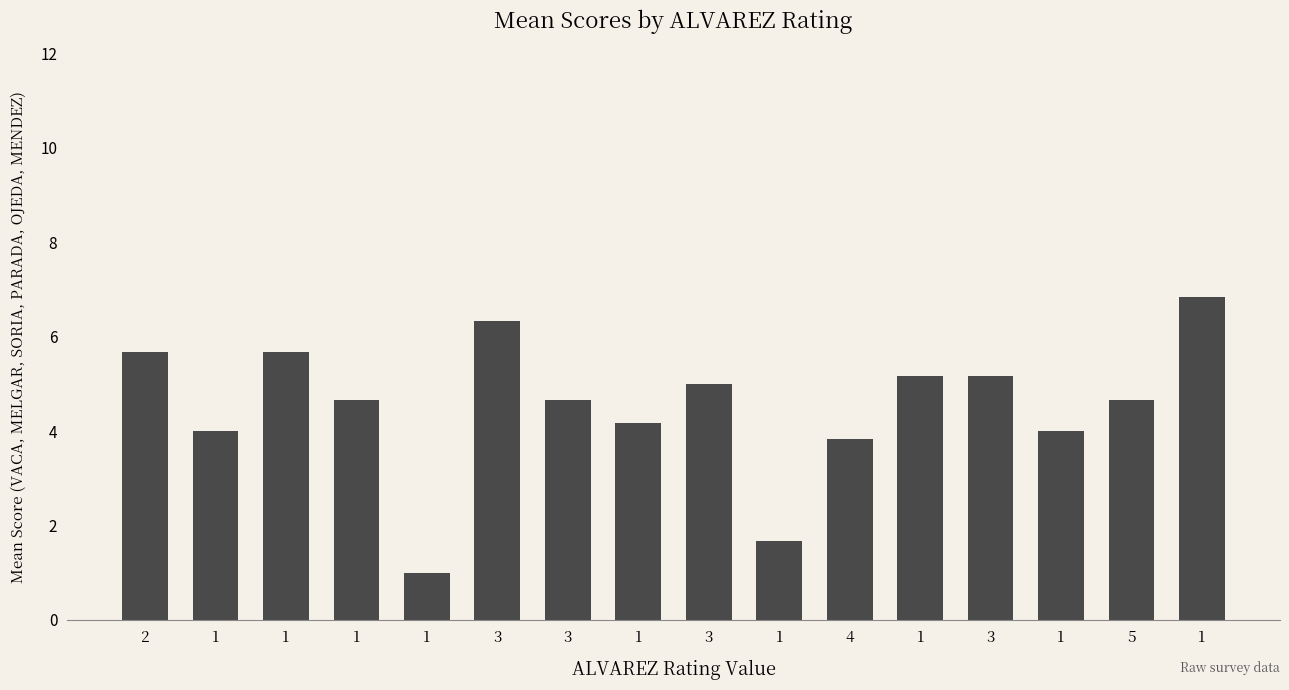

Which label corresponds to the smallest value in the chart?

1